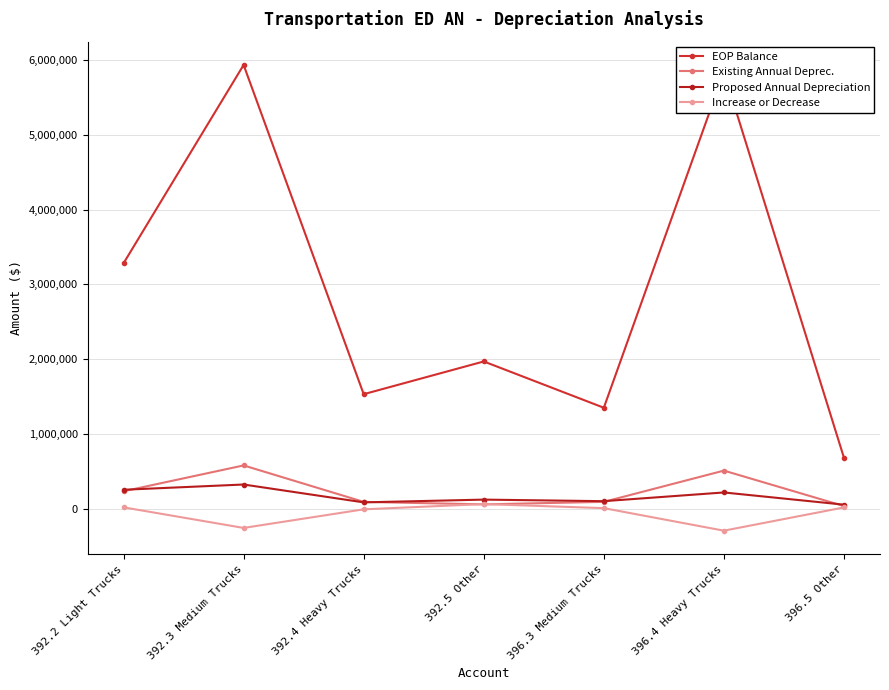

How many values in the Increase or Decrease series exceed 9190?

4